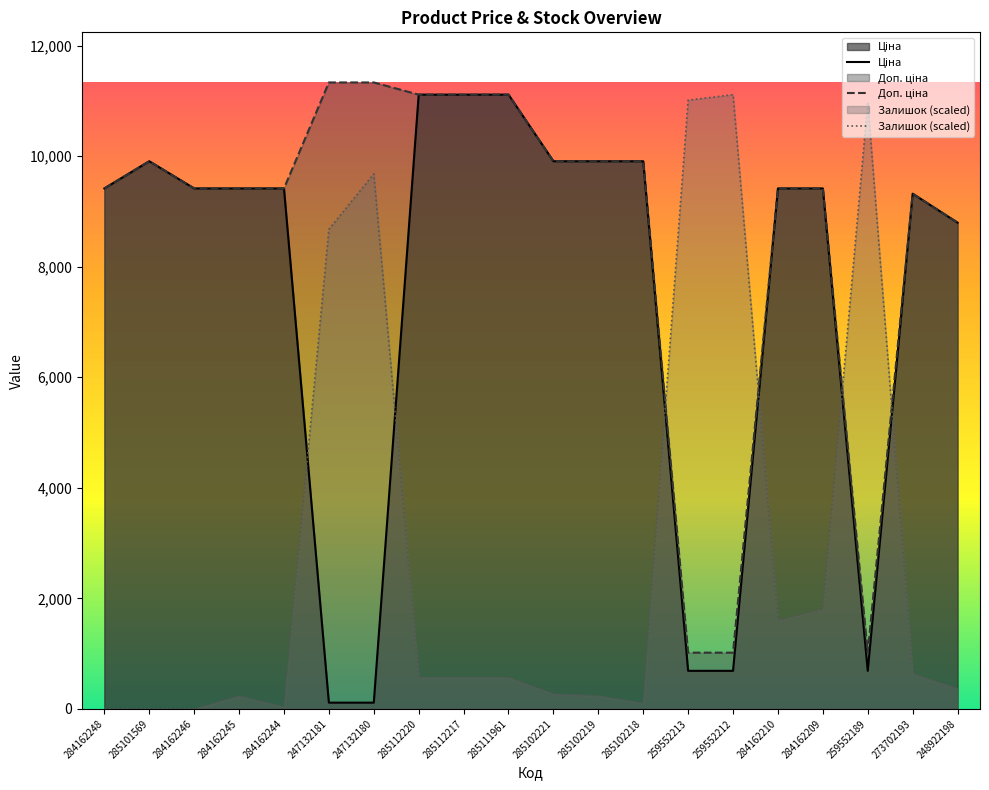

Reading left to right, what are all the values shown in this chart?

Ціна: 9416.9	9908.5	9416.9	9416.9	9416.9	113.3	113.3	11113.6	11113.6	11113.6	9908.5	9908.5	9908.5	689.1	689.1	9416.9	9416.9	689.1	9321.4	8797.6
Доп. ціна: 9416.9	9908.5	9416.9	9416.9	9416.9	11334.0	11334.0	11113.6	11113.6	11113.6	9908.5	9908.5	9908.5	1017.8	1017.8	9416.9	9416.9	1017.8	9321.4	8797.6
Залишок (scaled): 0.0	0.0	0.0	233.6	33.4	8677.3	9678.5	567.4	567.4	567.4	267.0	233.6	100.1	11013.5	11113.6	1602.0	1802.2	10980.1	634.1	367.1